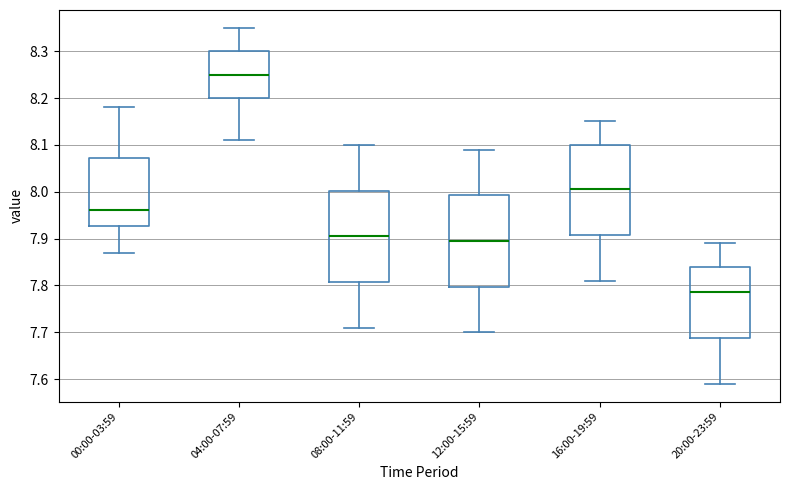

Which box's median line is the lowest?

20:00-23:59